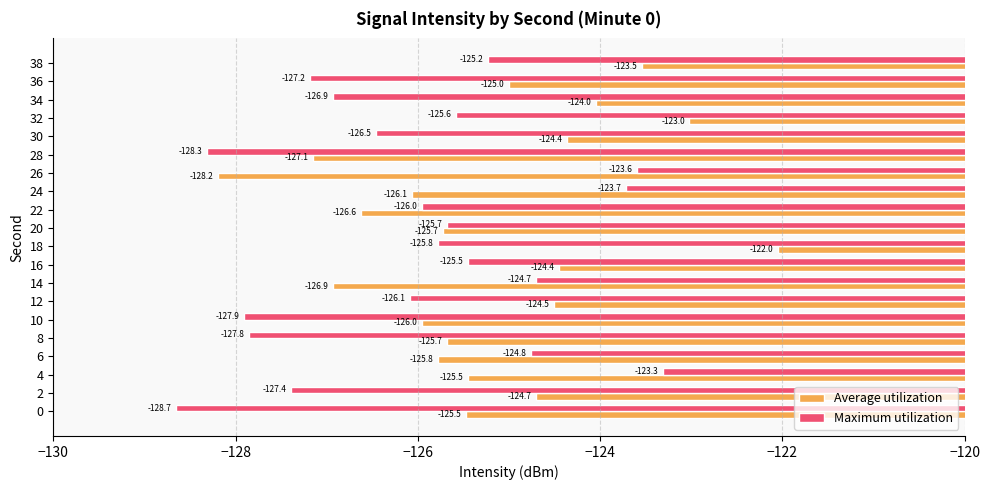

True or false: Average utilization has a value of -127.1 at 28.

True